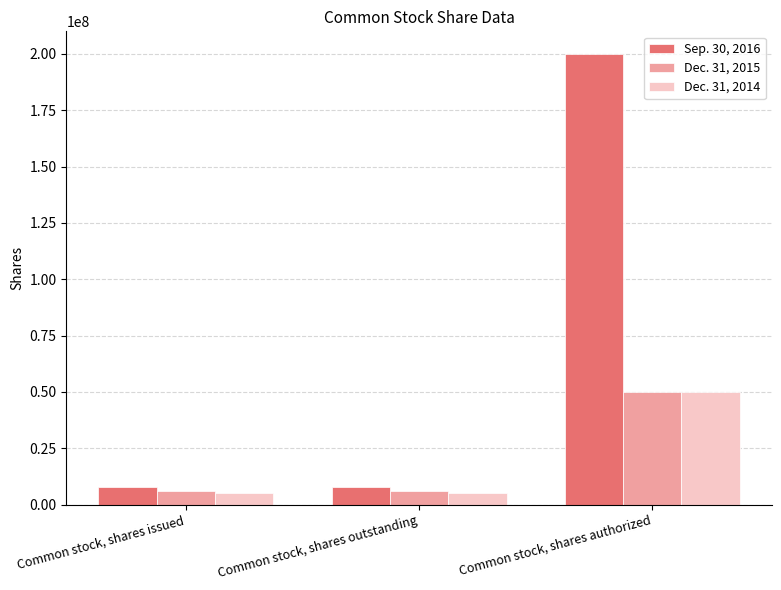

The value of Sep. 30, 2016 at Common stock, shares outstanding is 7767981. True or false?

True